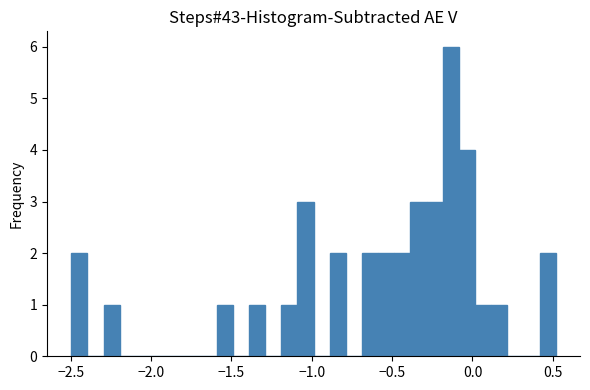

Around what value on the x-axis is the tallest bar? Give the approximate position of its centre, as read against the axis.

-0.15